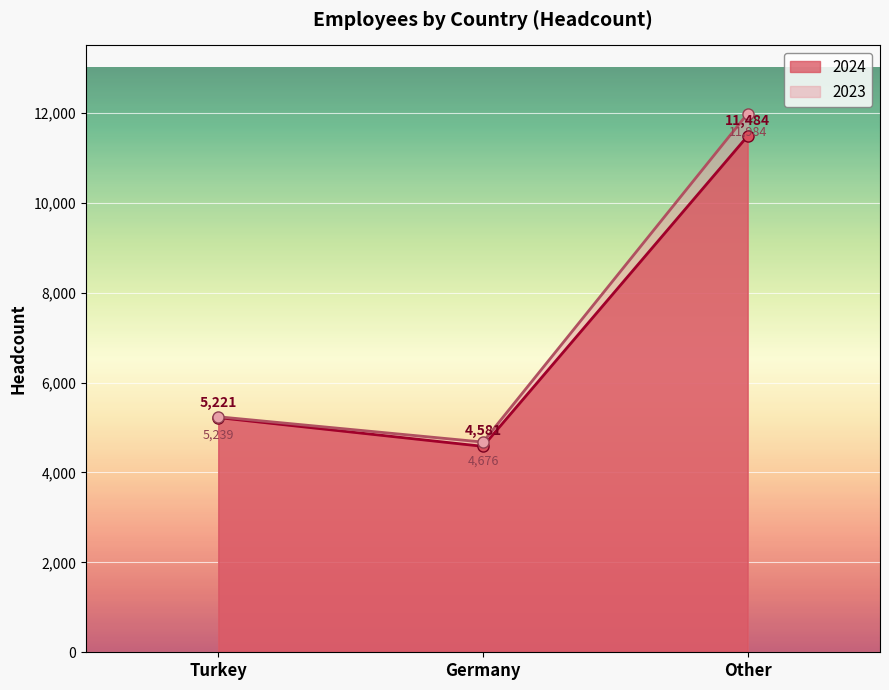

What position from the left is Germany?

2